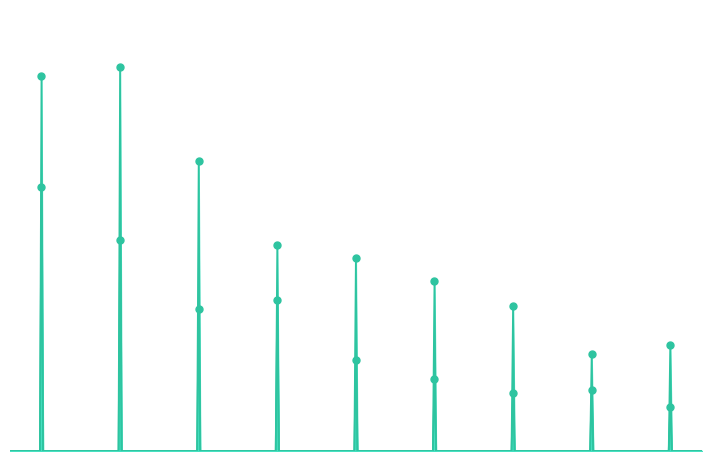

What is the spread (max minus min) of values at Guadalupe-Blanco RA?

267802970.3